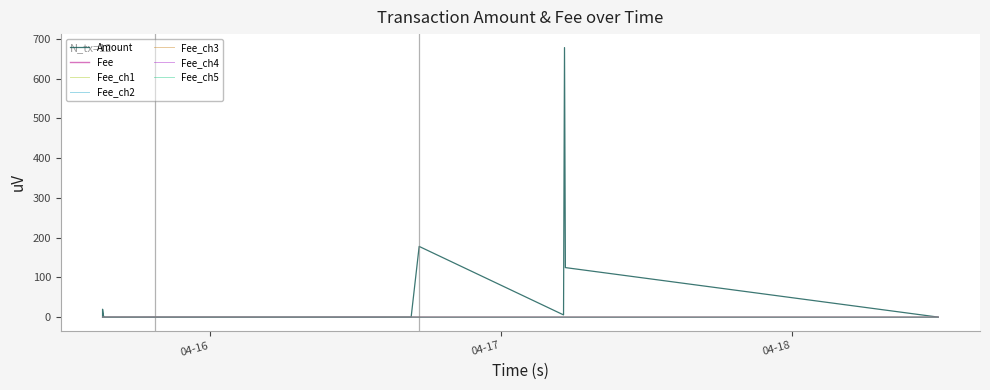

Reading left to right, list all the values displayed in this chart.

Amount: 2021-04-18 12:03:41=0.2	2021-04-17 05:18:55=124.7	2021-04-17 05:14:37=678.2	2021-04-17 05:09:50=5.7	2021-04-16 17:15:29=178.0	2021-04-16 16:35:44=0.0	2021-04-15 21:18:06=0.0	2021-04-15 19:26:02=0.0	2021-04-15 15:17:39=0.0	2021-04-15 15:13:39=3.0	2021-04-15 15:08:58=0.0	2021-04-15 15:08:58=20.0
Fee: 2021-04-18 12:03:41=0.0	2021-04-17 05:18:55=0.0	2021-04-17 05:14:37=0.0	2021-04-17 05:09:50=0.0	2021-04-16 17:15:29=0.0	2021-04-16 16:35:44=0.1	2021-04-15 21:18:06=0.0	2021-04-15 19:26:02=0.1	2021-04-15 15:17:39=0.0	2021-04-15 15:13:39=0.0	2021-04-15 15:08:58=0.0	2021-04-15 15:08:58=0.0